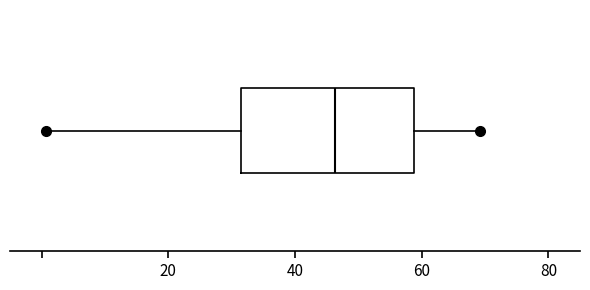

Read this box plot against the x-axis: the position of the median line, the range covered by the box, and the ends of both whiskers. The values are not printed on the chart, so give them approximately, as read against the axis.

median 46, box 32 to 58, whiskers 0 to 70